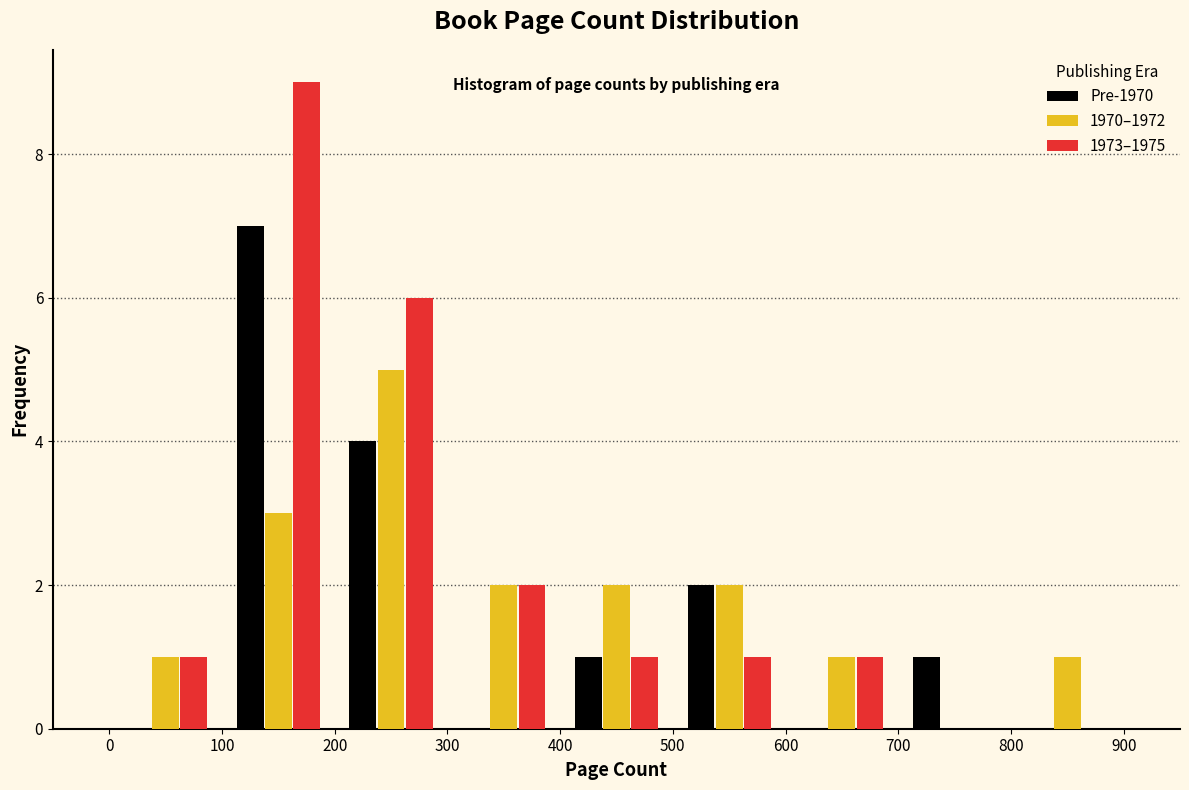

In the 1970–1972 series, which range on the x-axis has the tallest bar?

200 to 300